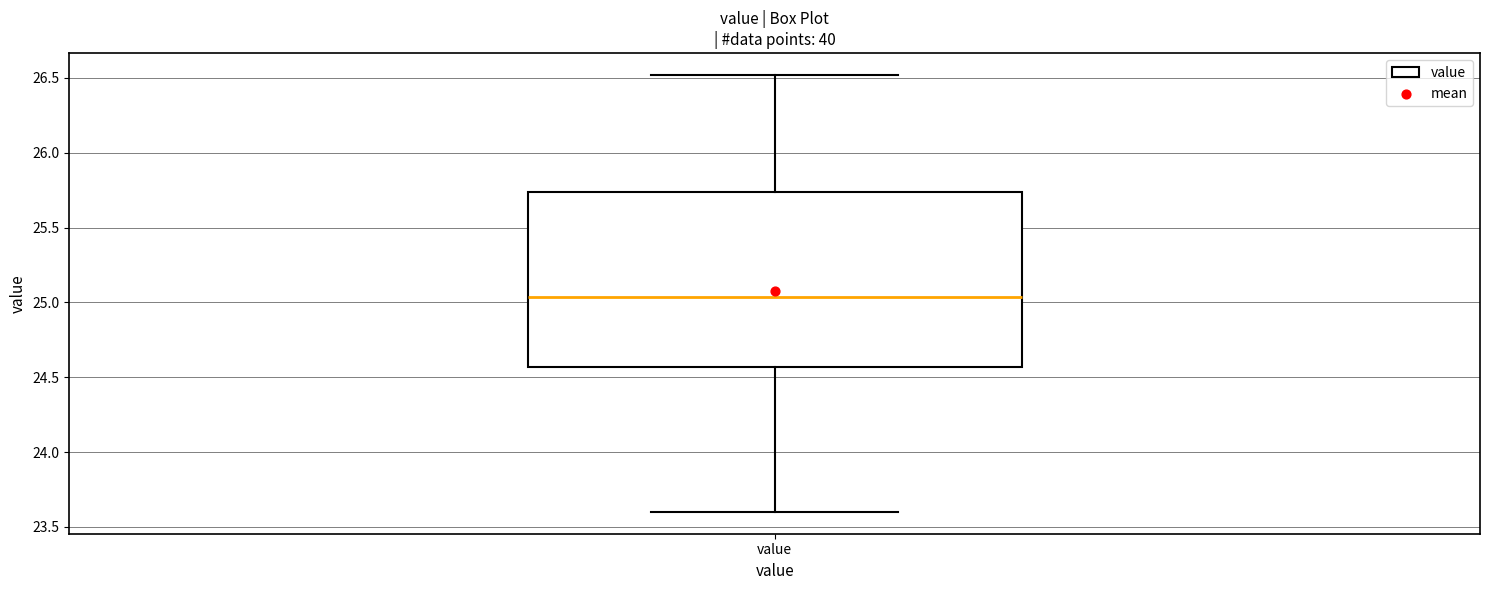

Read this box plot against the y-axis: the position of the median line, the range covered by the box, and the ends of both whiskers. The values are not printed on the chart, so give them approximately, as read against the axis.

median 25.05, box 24.55 to 25.75, whiskers 23.60 to 26.50